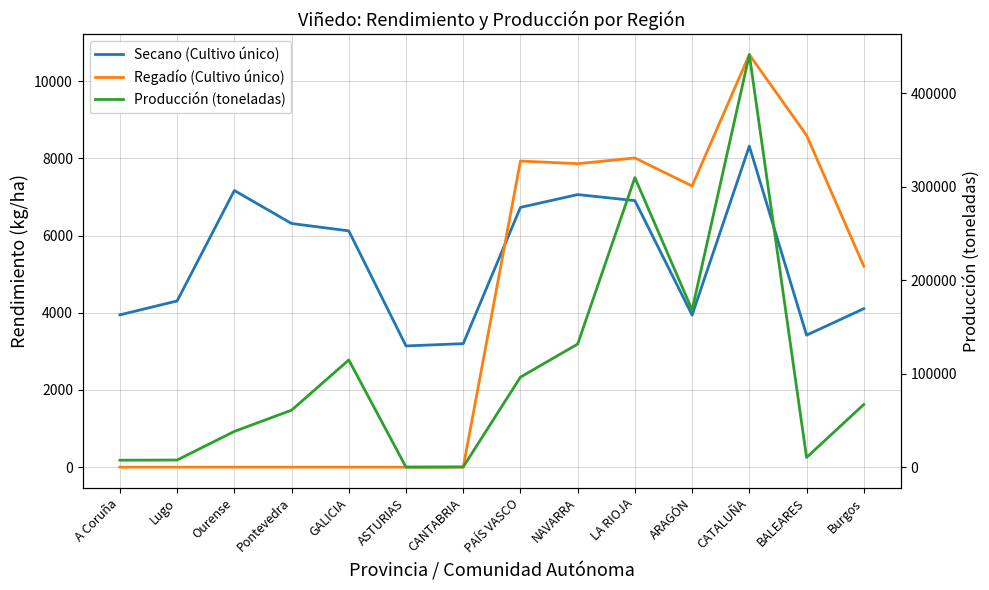

What is the total value across all series at LA RIOJA?

324749